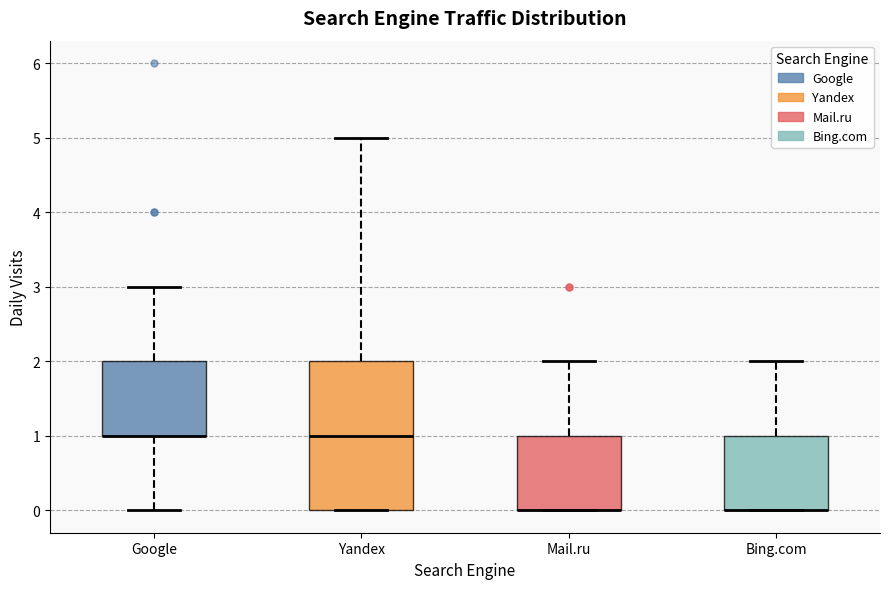

Reading left to right, read every box against the y-axis: the position of its median line, the range the box covers, and the ends of its whiskers. The values are not printed on the chart, so give them approximately, as read against the axis.

Google: median 1 (drawn on the box's lower edge), box 1 to 2, whiskers 0 to 3
Yandex: median 1, box 0 to 2, whiskers 0 to 5
Mail.ru: median 0 (drawn on the box's lower edge), box 0 to 1, whiskers 0 to 2
Bing.com: median 0 (drawn on the box's lower edge), box 0 to 1, whiskers 0 to 2